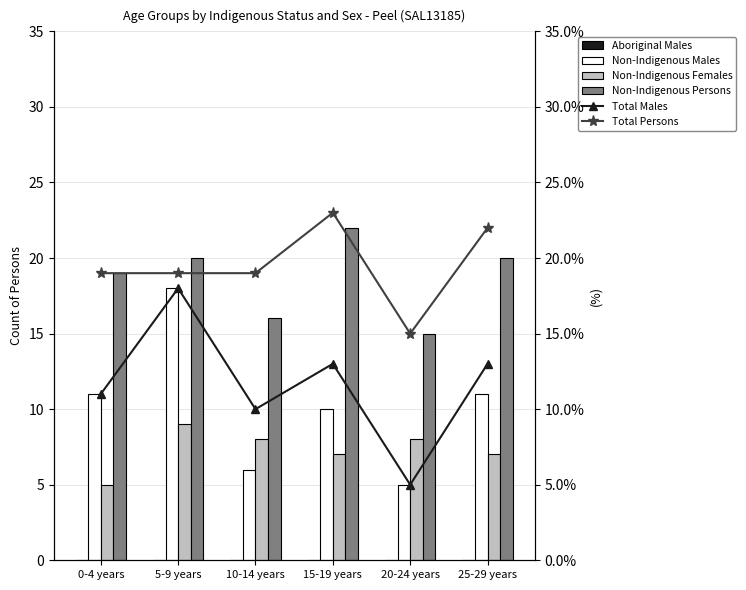

At how many categories does at least one series exceed 20?

2